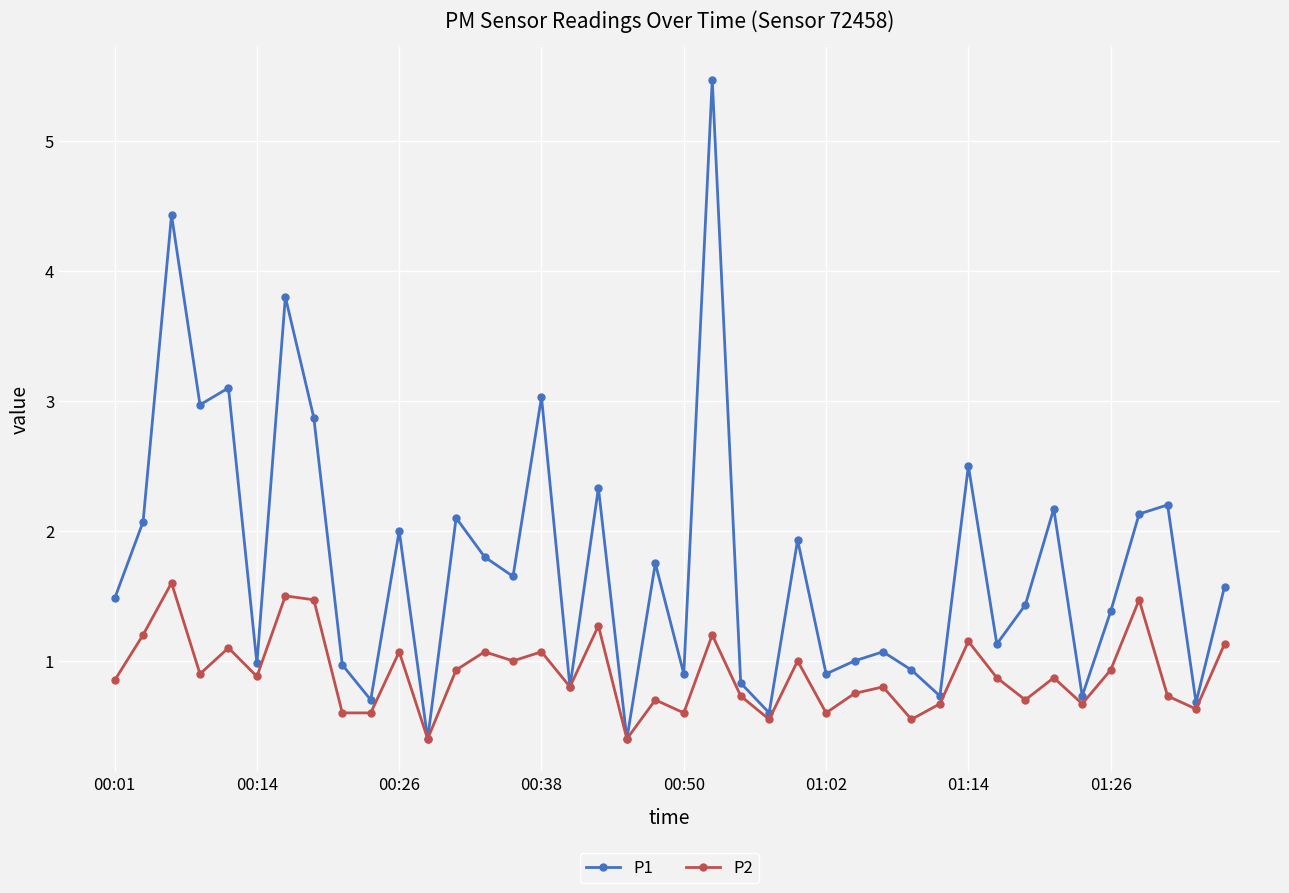

What is the greatest value displayed?

5.5